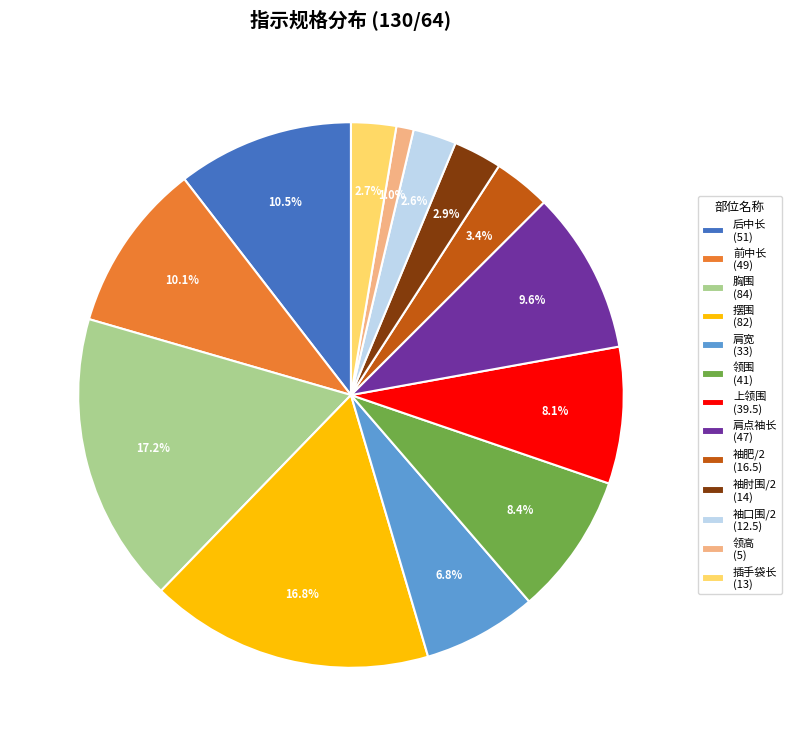

To the nearest percent, what is the difference between the 袖口围/2 and 肩点袖长 slice percentages?

7%